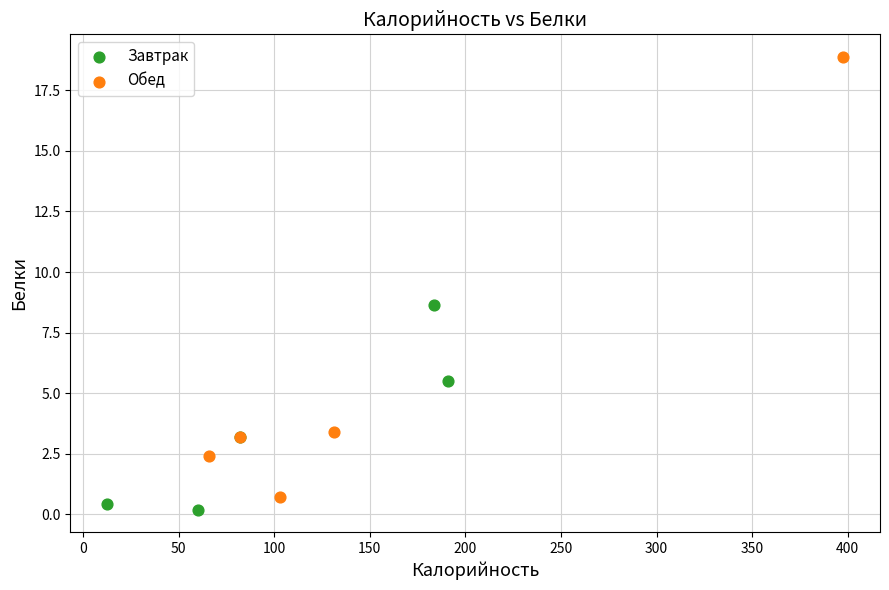

Which series reaches the maximum Y coordinate?

Обед